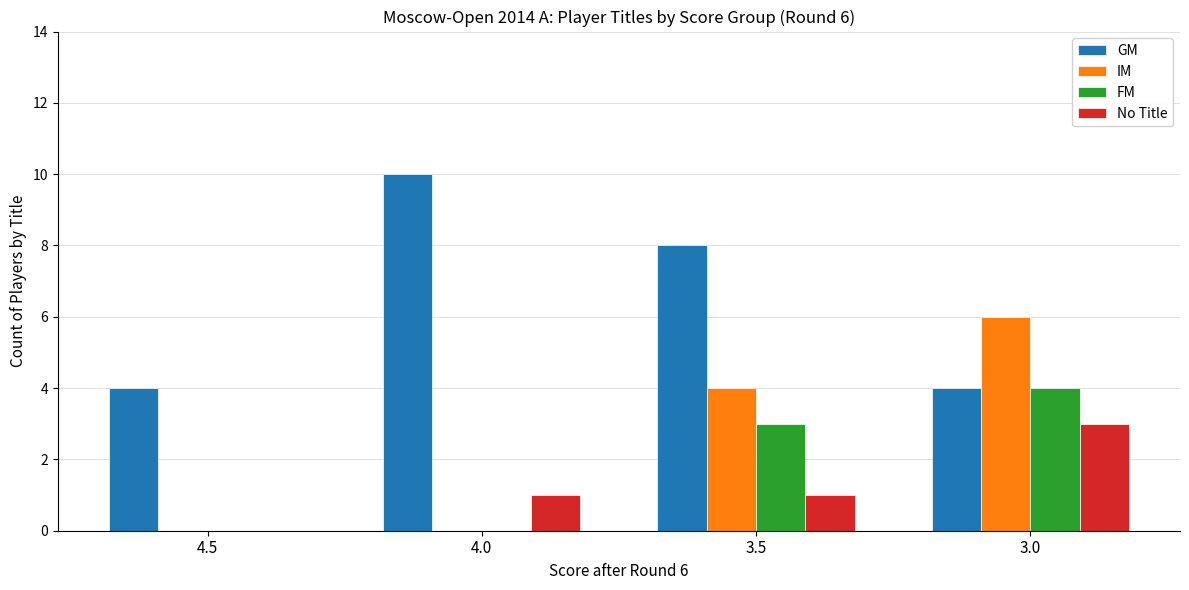

What is the sum of the FM values at 4.5 and 3.0?

4